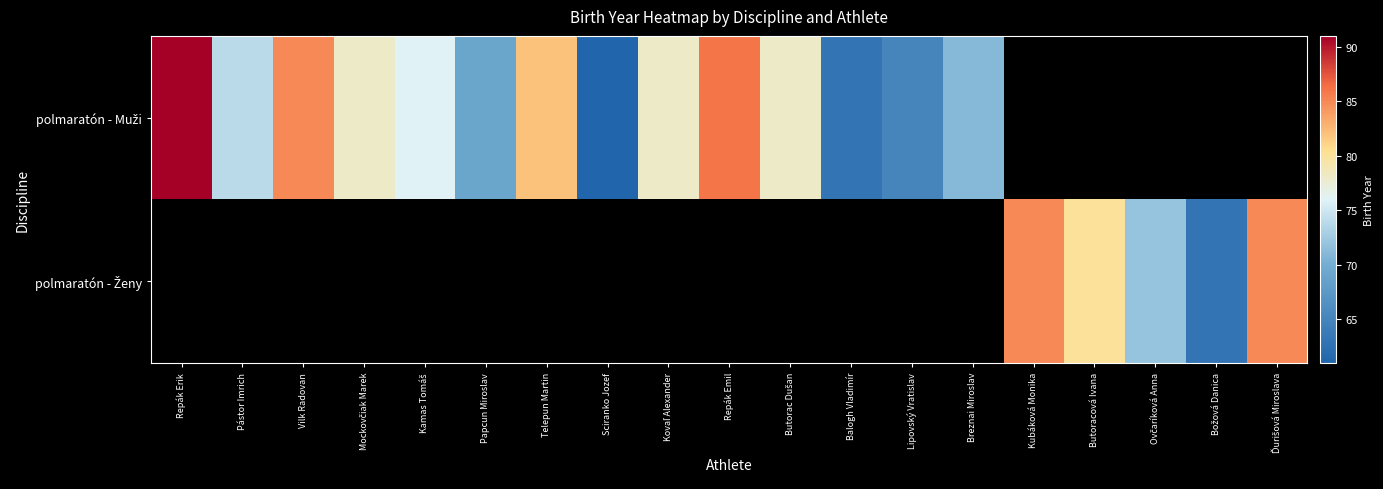

What is the greatest value displayed?

91